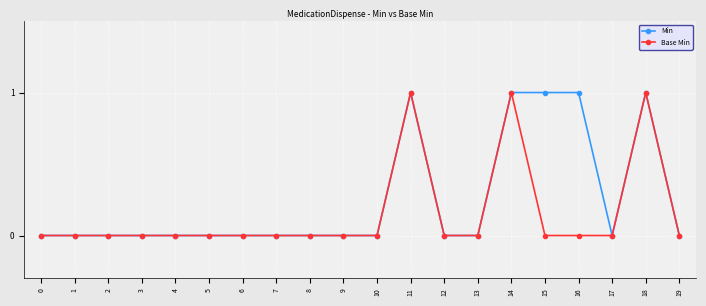

Which series has the largest total across all categories?

Min